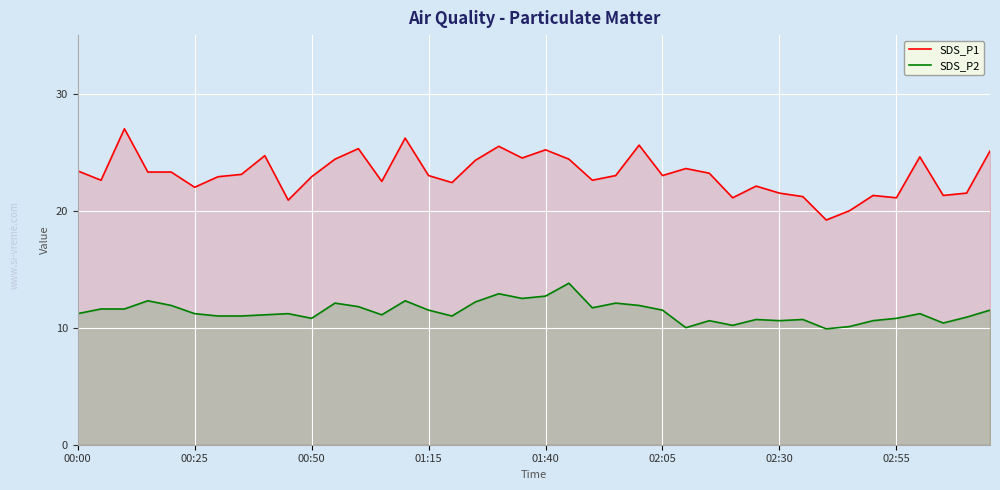

How many lines are shown in the chart?

2